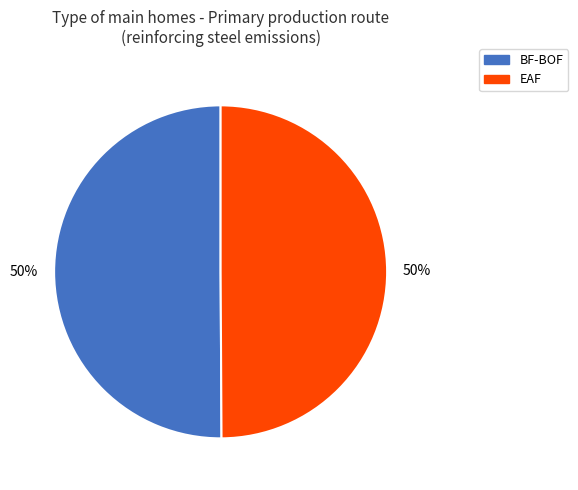

To the nearest percent, what portion does EAF represent?

50%